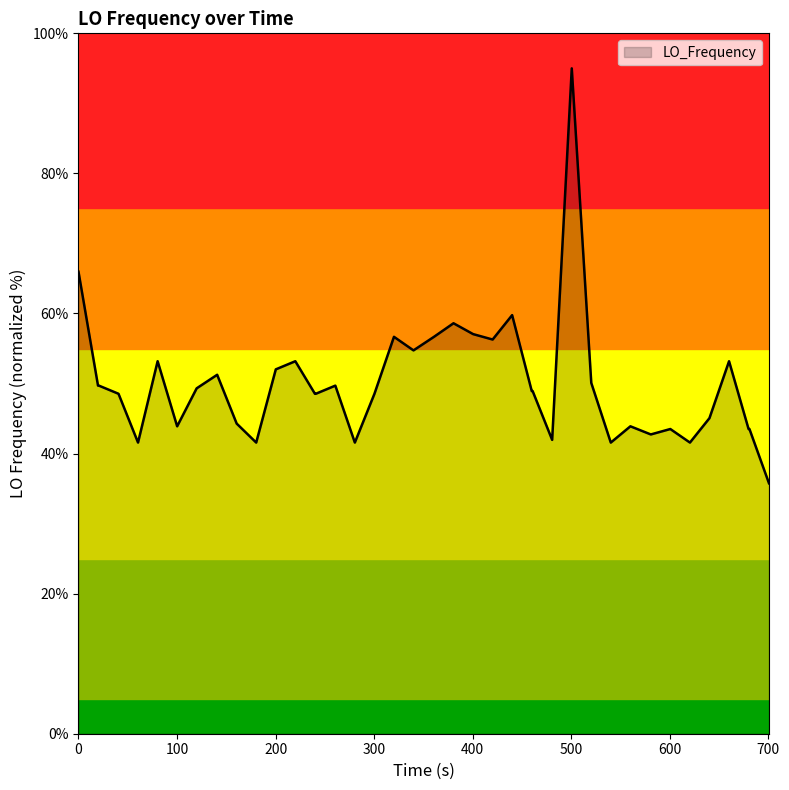

Count the number of values greater than 48.

25